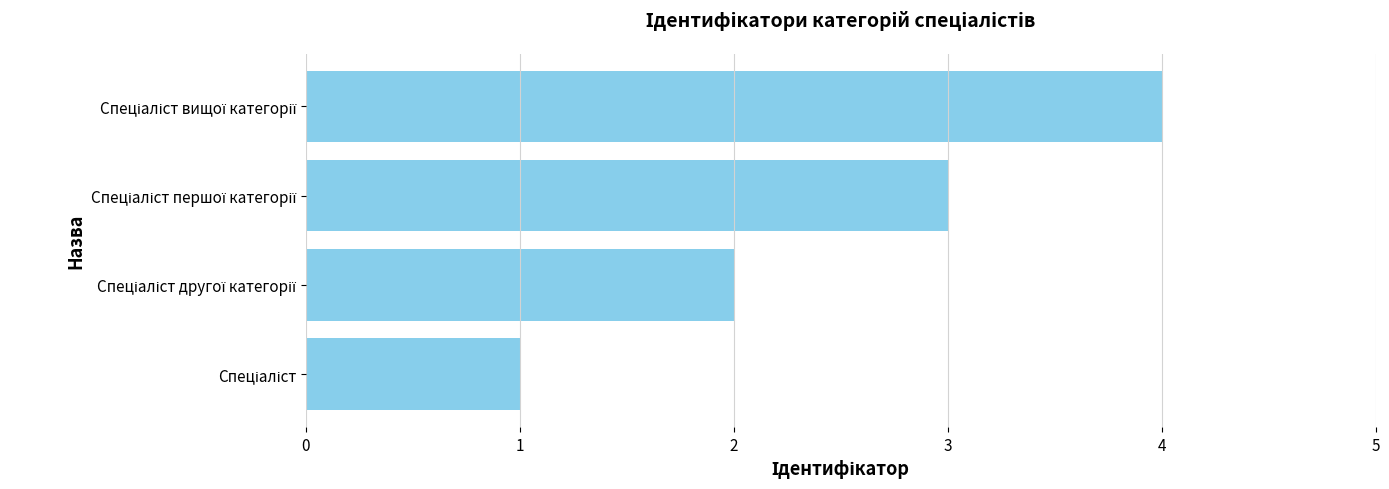

What is the difference between the maximum and minimum values?

3